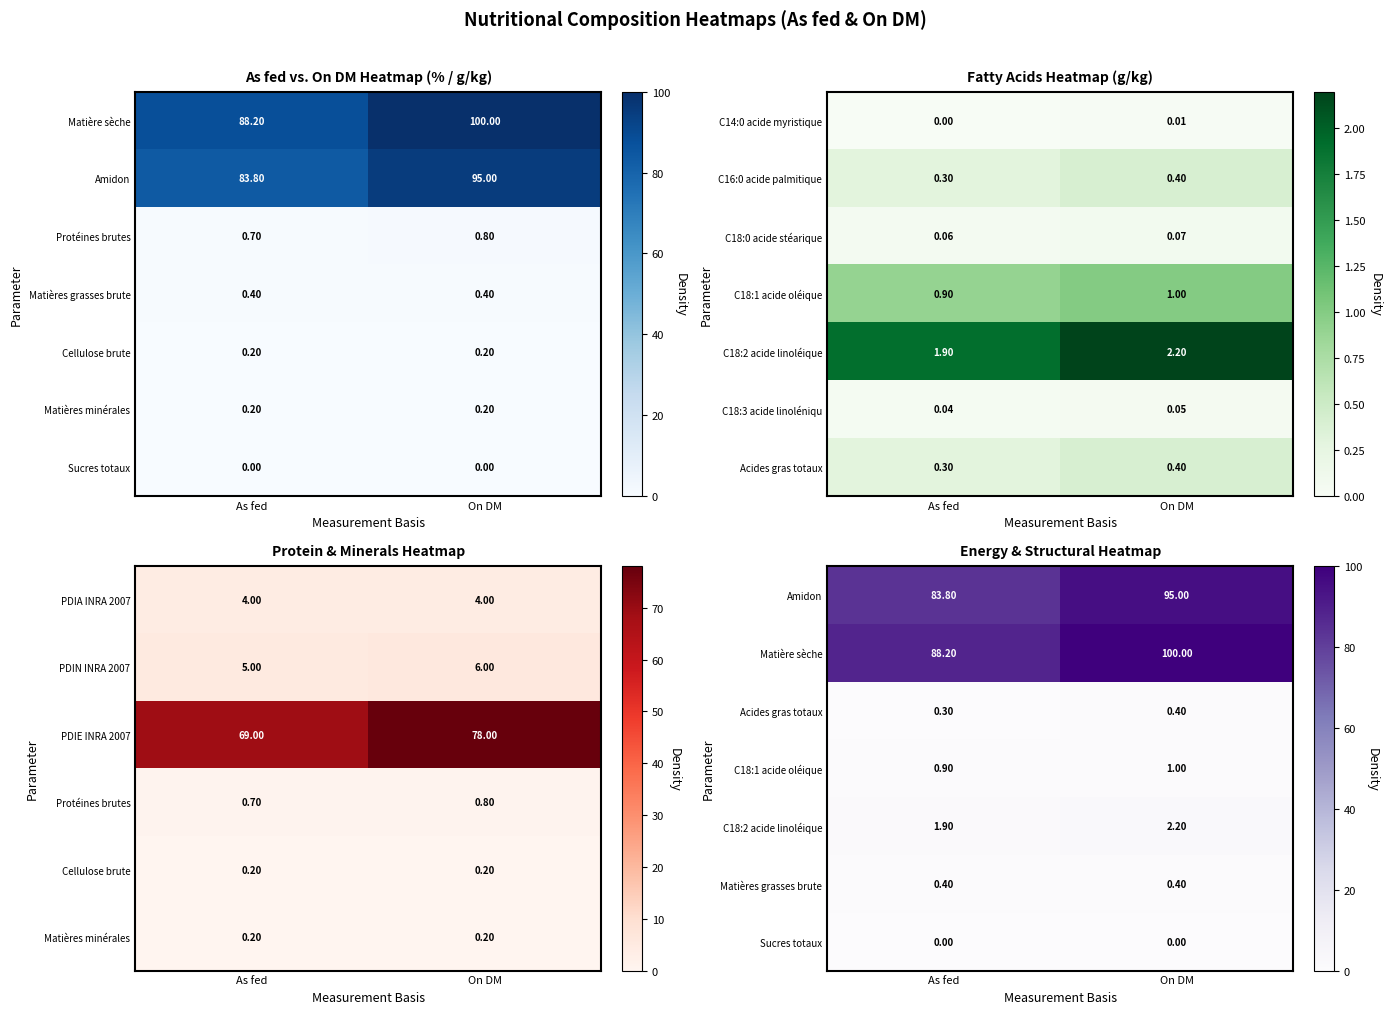

Rank the categories by C18:3 acide linoléniqu value from lowest to highest.

As fed, On DM